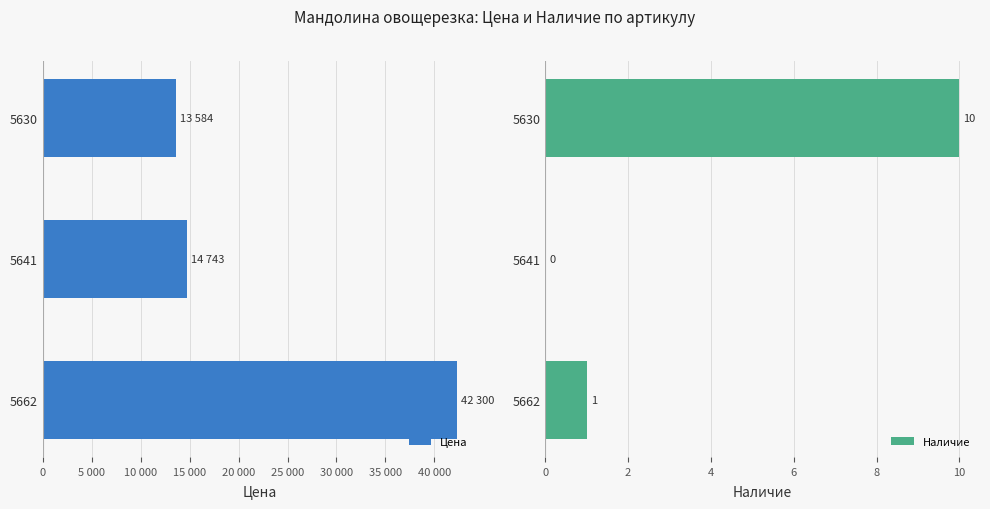

List the series in order of their peak value, highest first.

Цена, Наличие